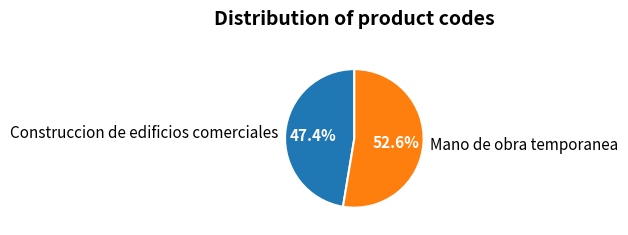

To the nearest percent, what is the average slice percentage?

50%